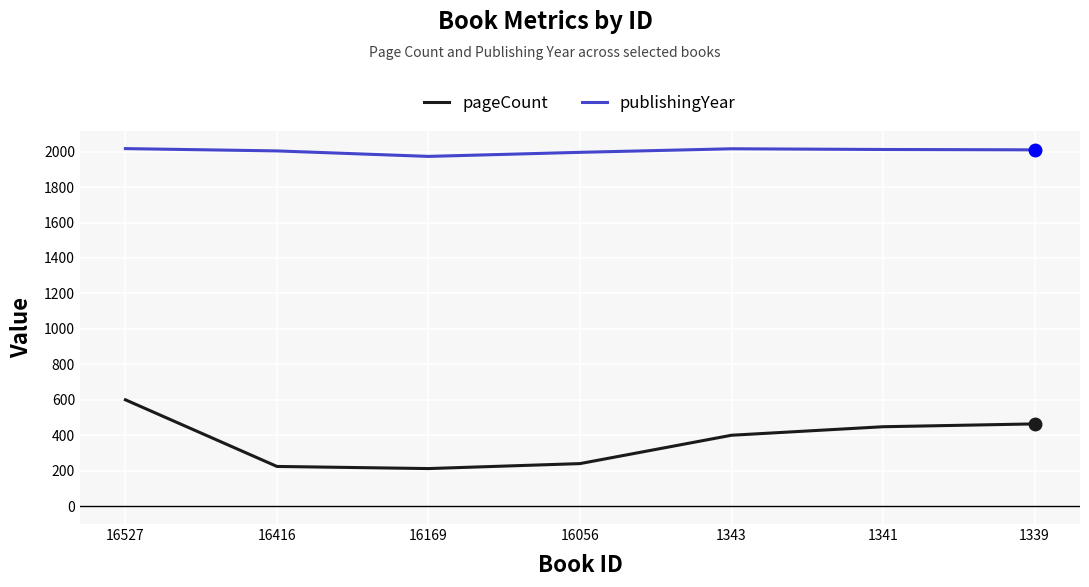

Which series has the largest range (max minus min)?

pageCount